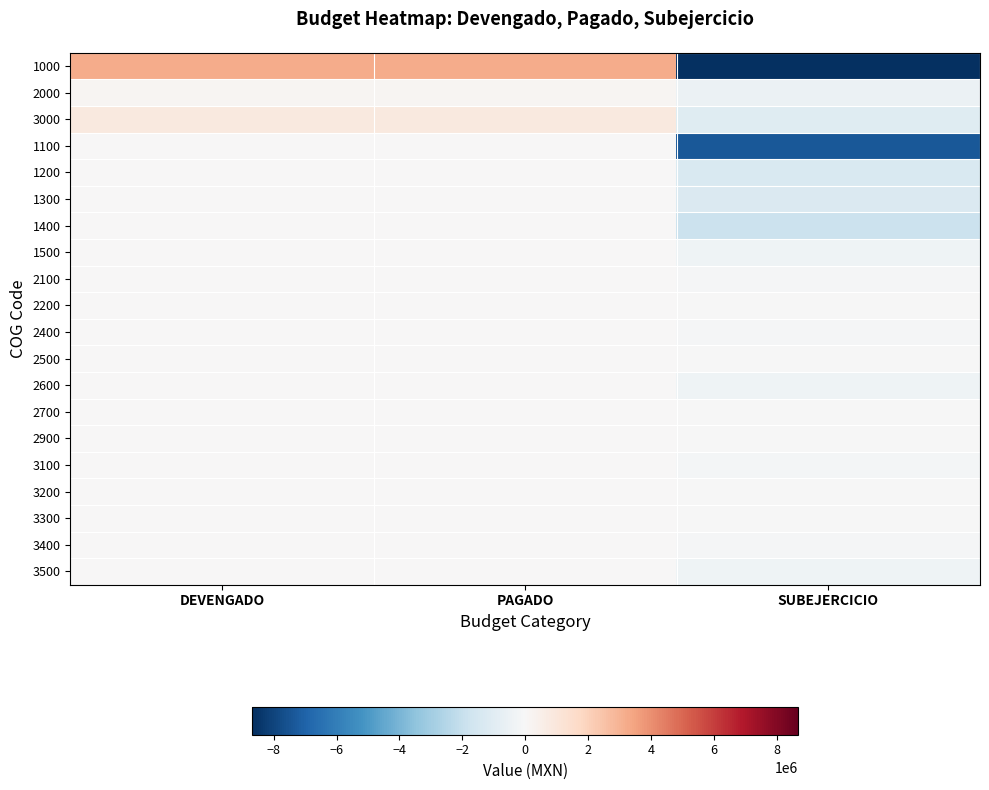

What is the total value across all series at DEVENGADO?

4237874.9